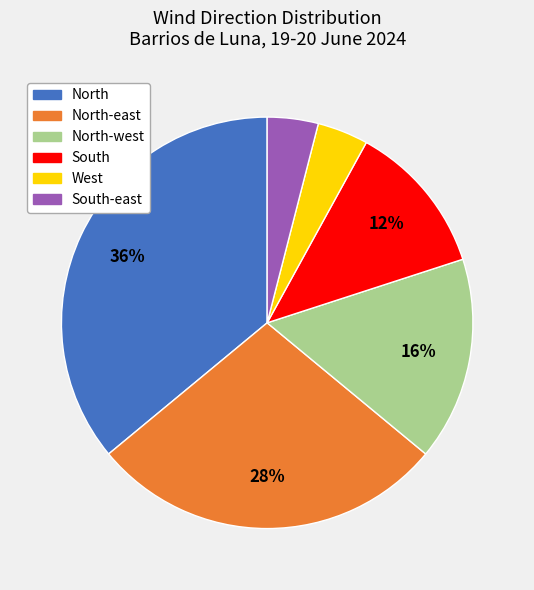

True or false: South-east accounts for 16% of the total.

False